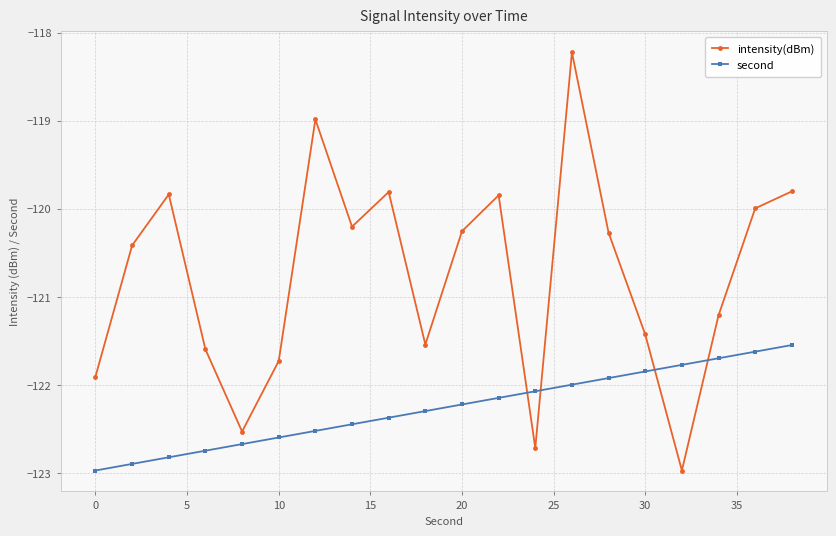

What is the value of the intensity(dBm) point at the 18th from the left?

-121.2